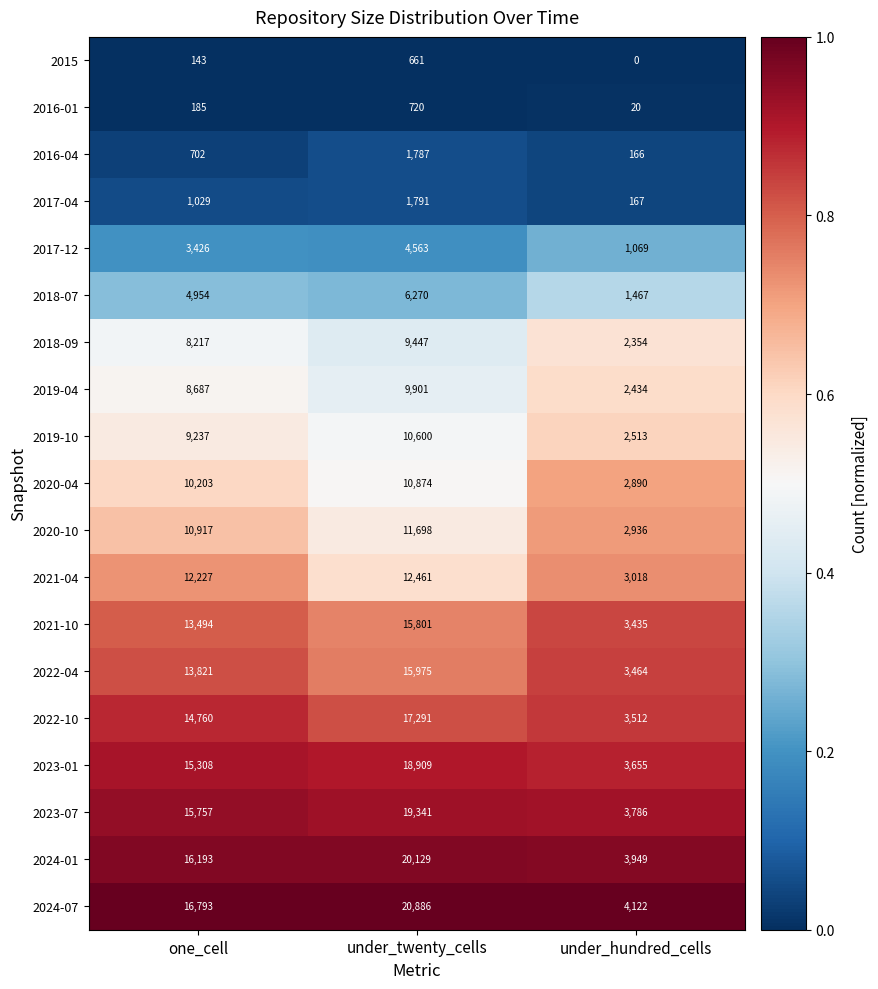

How many data points does each series have?

3